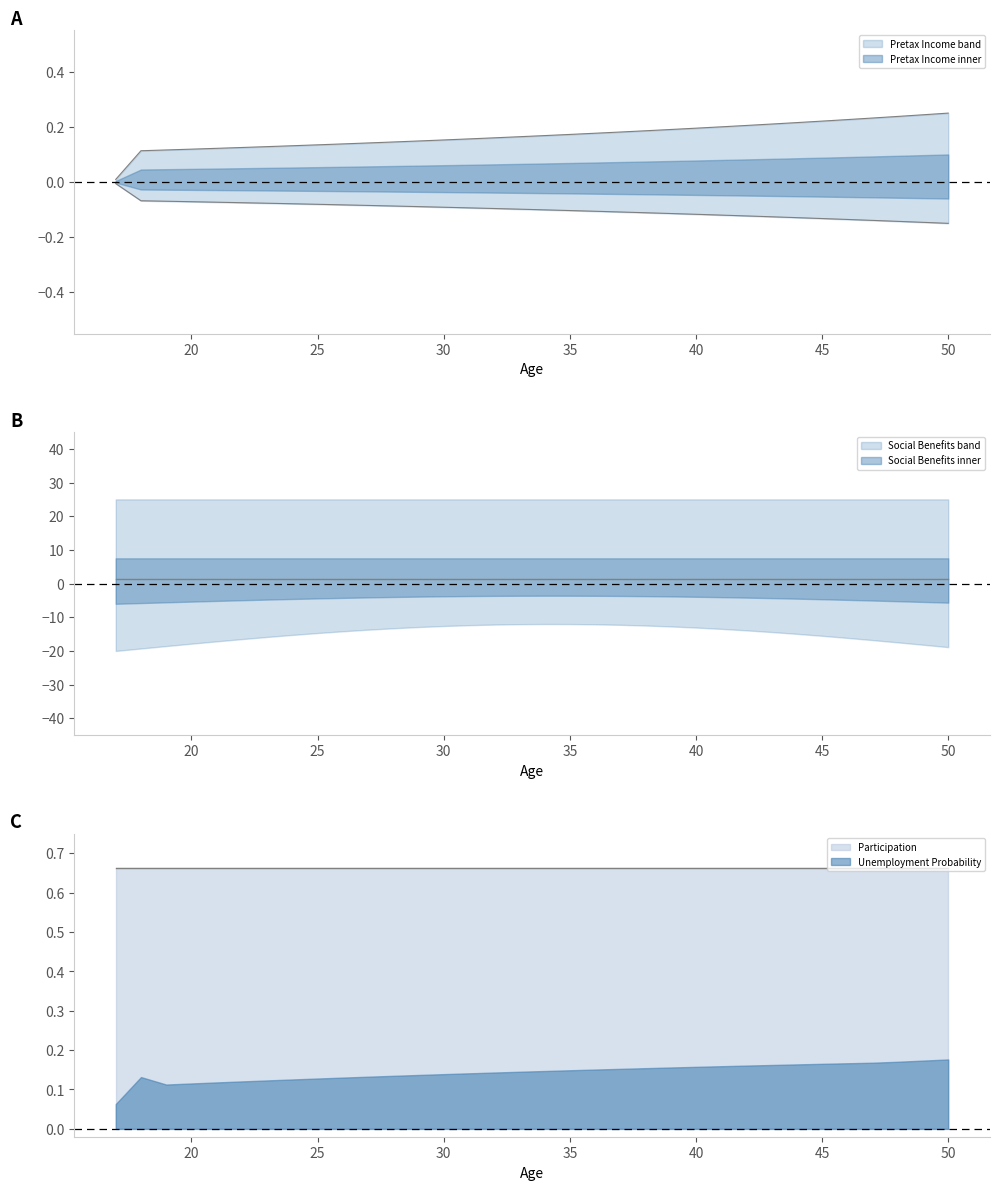

True or false: Unemployment Probability and Participation intersect in this chart.

False